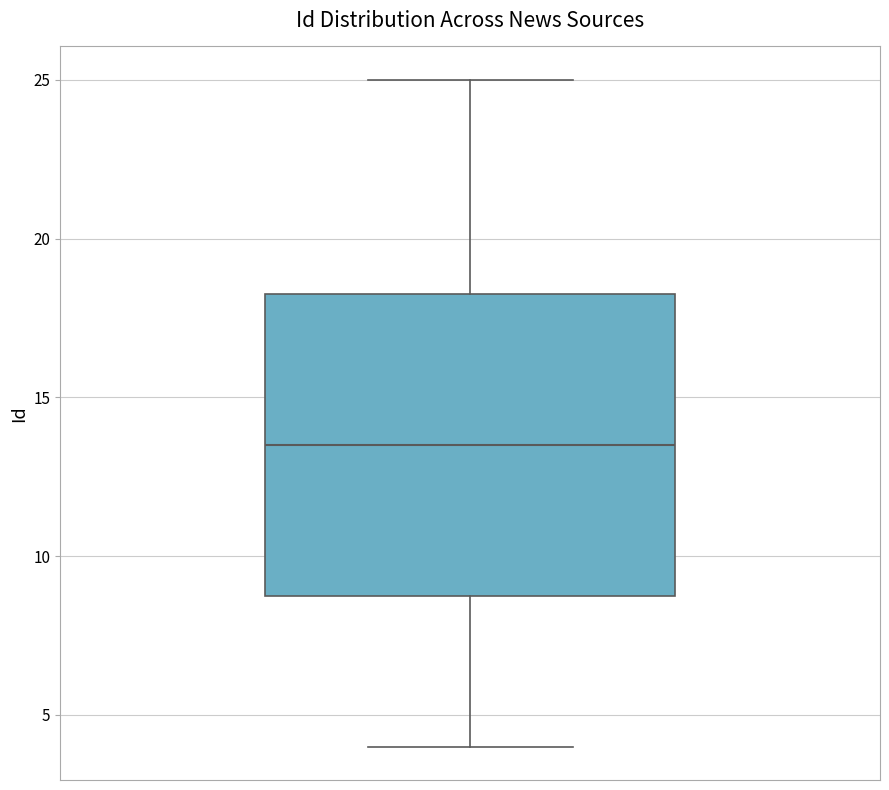

Transcribe this box plot: give where the median line is, the range the box spans, and where the two whiskers end, as read against the y-axis. The values are not printed on the chart, so give them approximately, as read against the axis.

median 13.5, box 9.0 to 18.5, whiskers 4.0 to 25.0